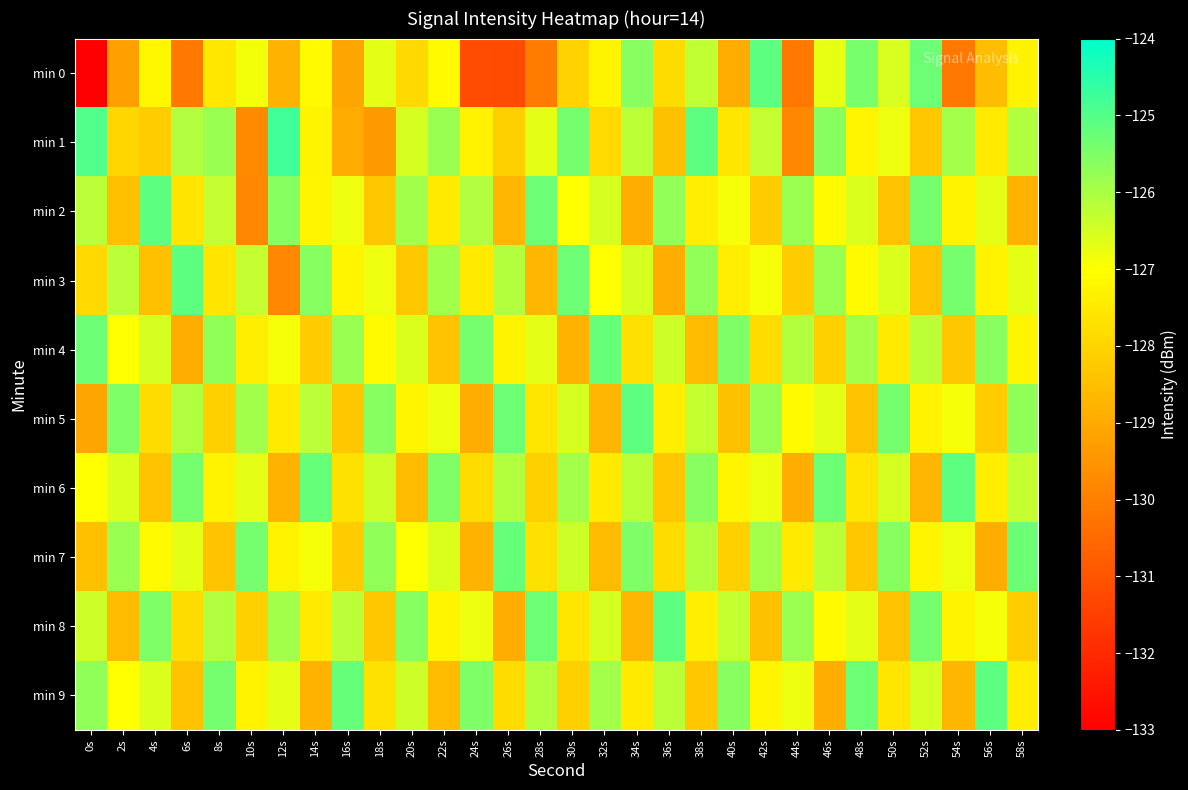

At which category does the chart reach its peak across all series?

12s